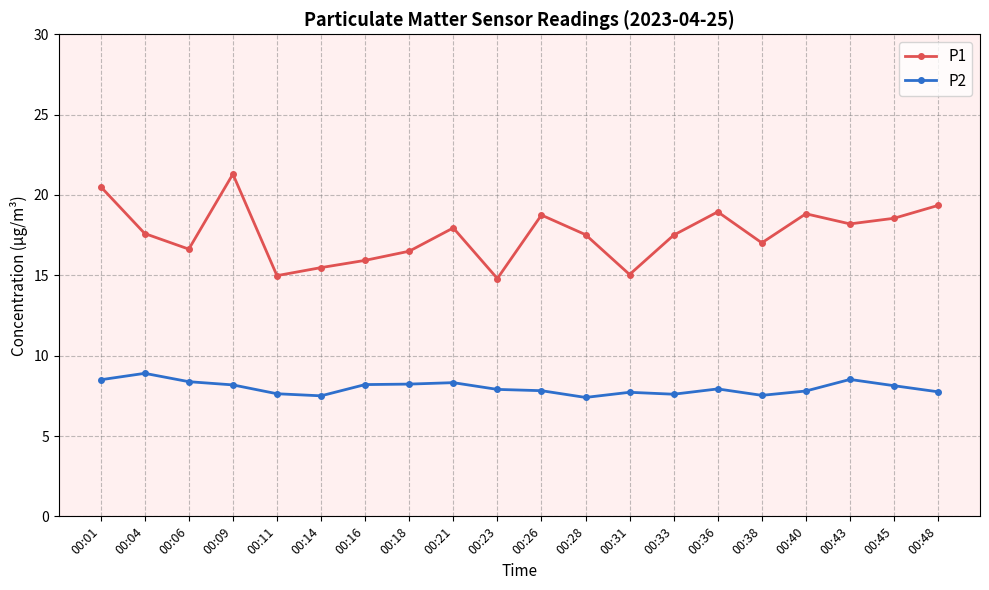

What is the average value of the P2 series?

8.0